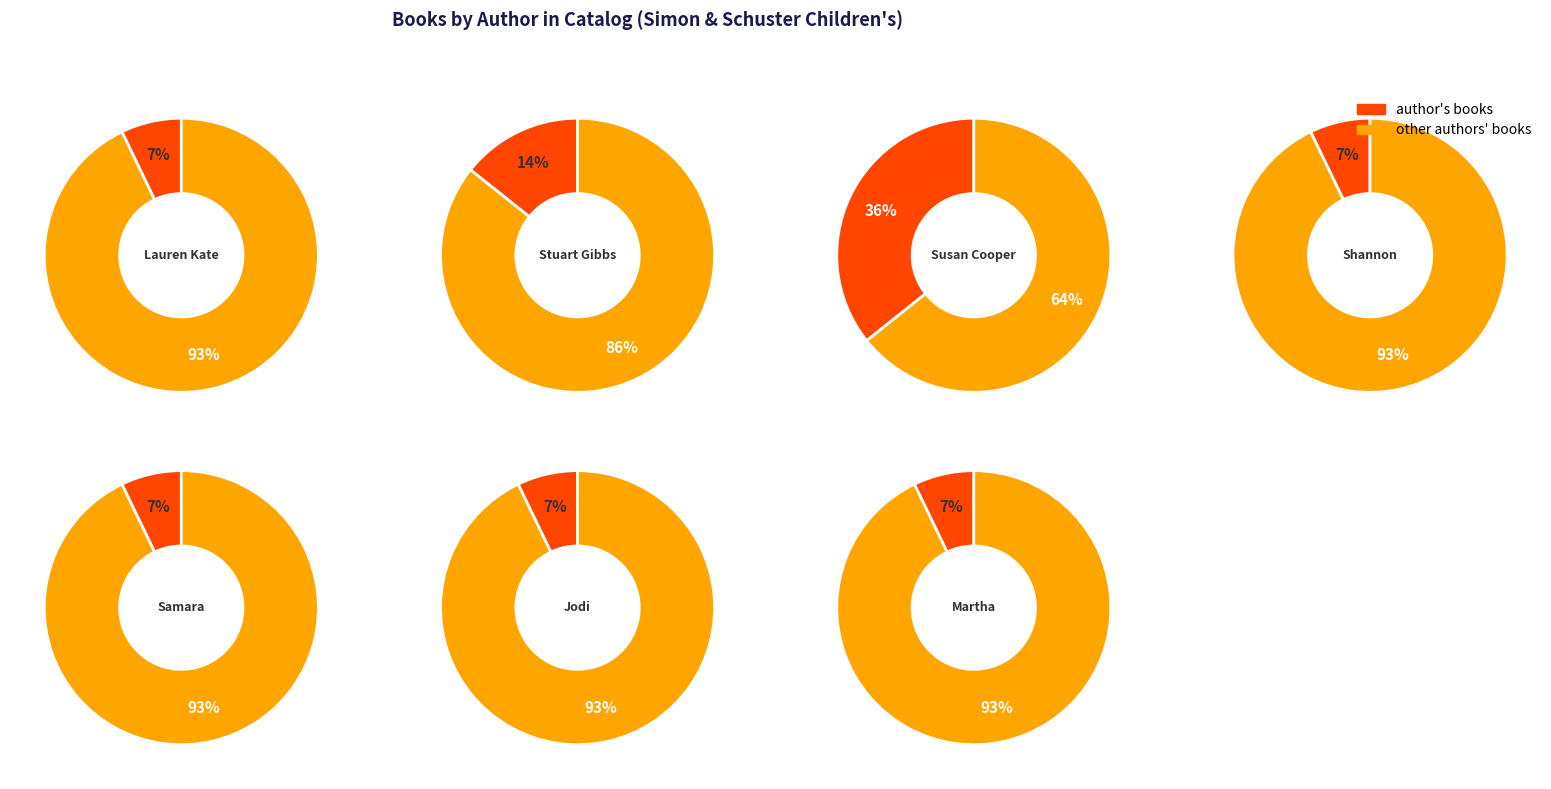

Which has a higher value, Samara Shanker or Martha Freeman?

Samara Shanker